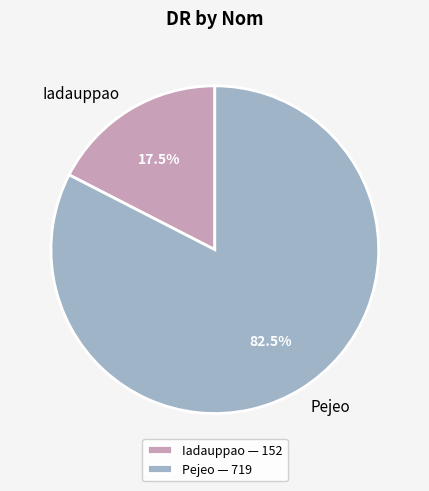

Approximately how many times larger is the value at Iadauppao compared to Pejeo?

0.2